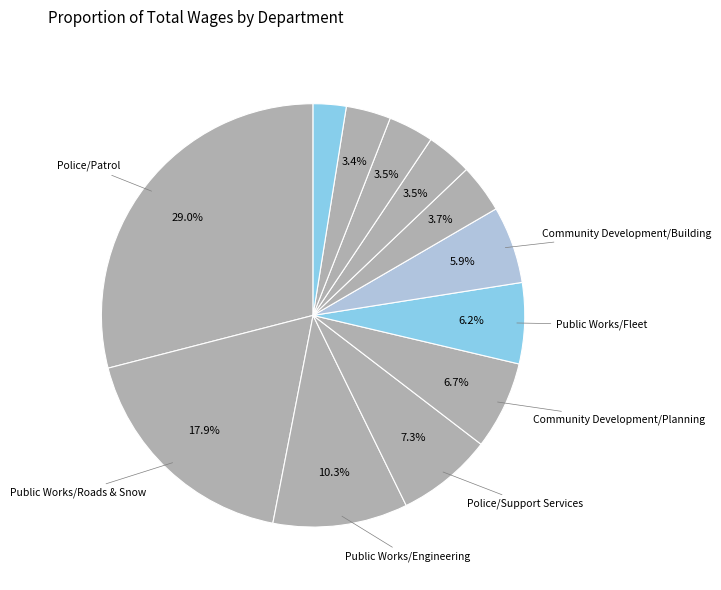

How many segments does this pie chart have?

12